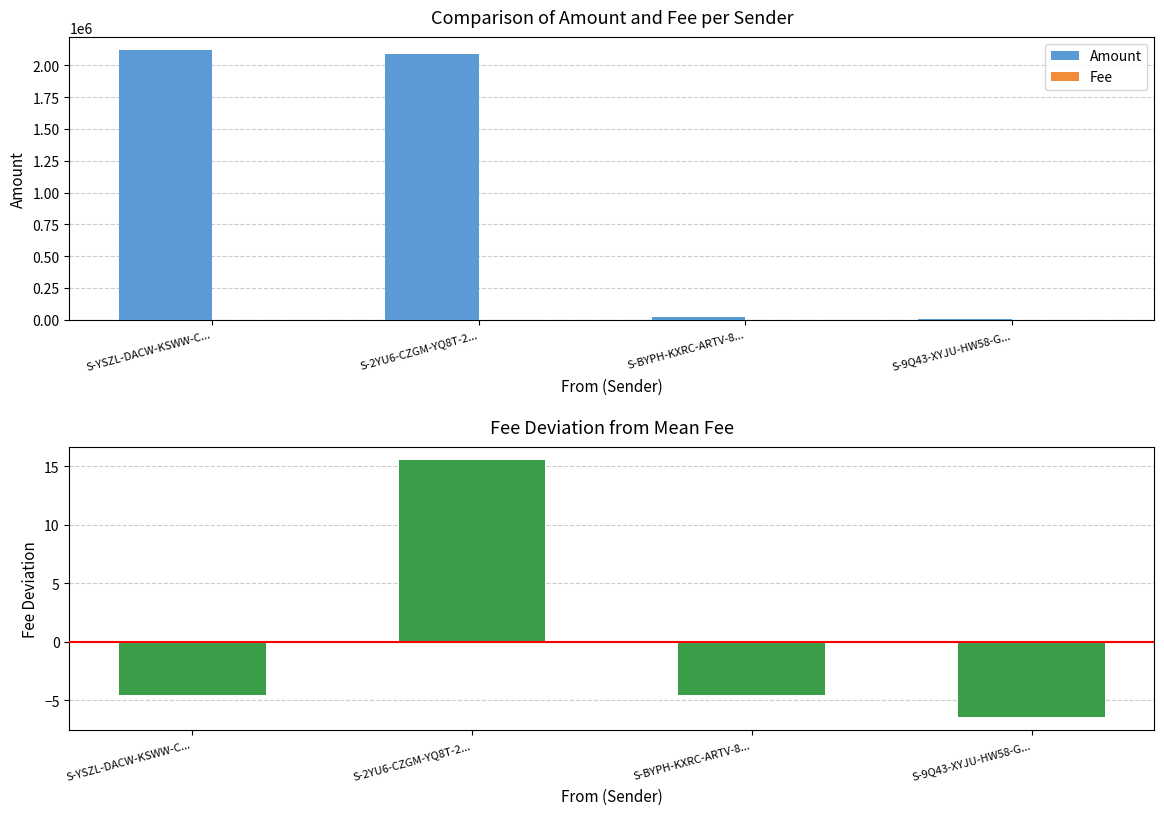

What is the difference between the maximum and minimum values in the Amount series?

2114621.0